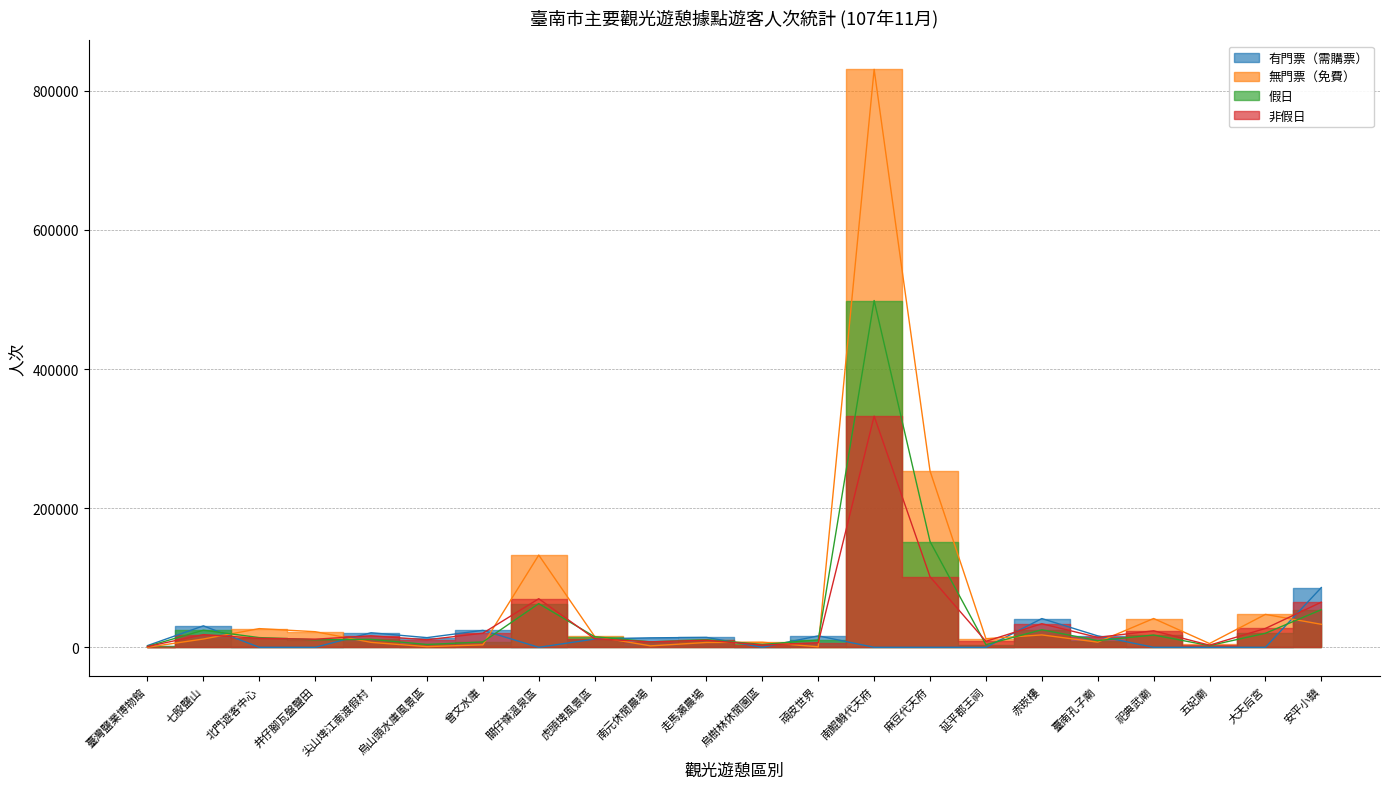

Which series has the widest spread of values?

無門票（免費）